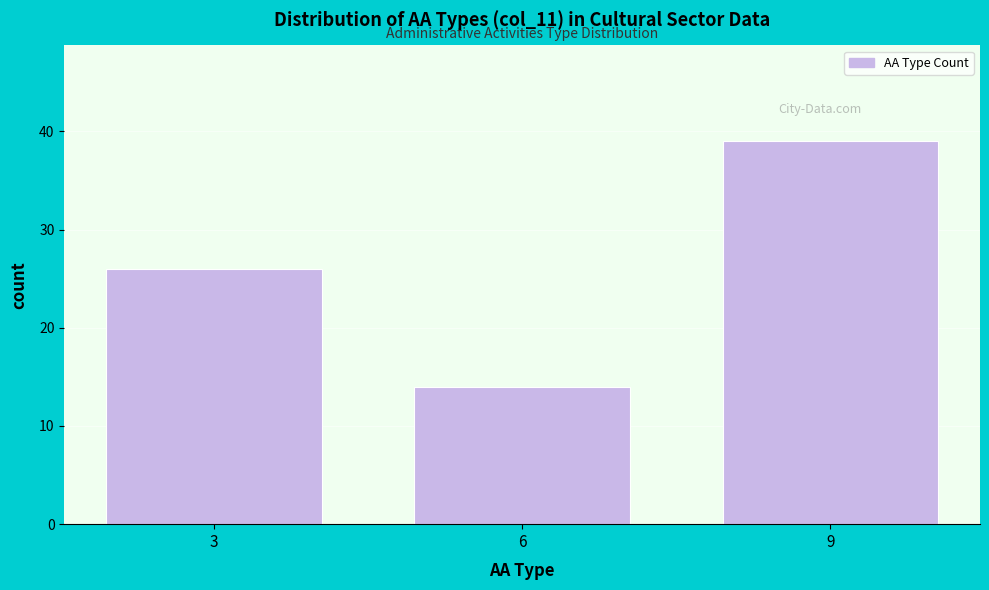

Reading right to left, list all the values displayed in this chart.

9=39	6=14	3=26